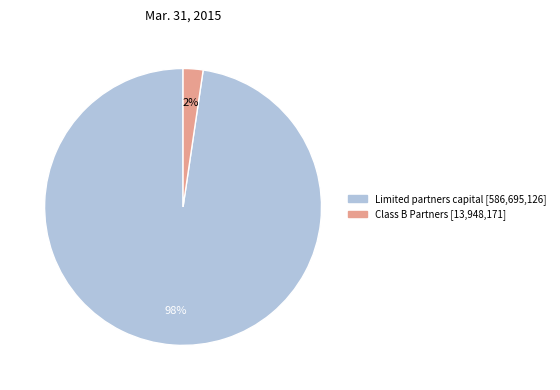

Does any single category account for the majority?

Yes